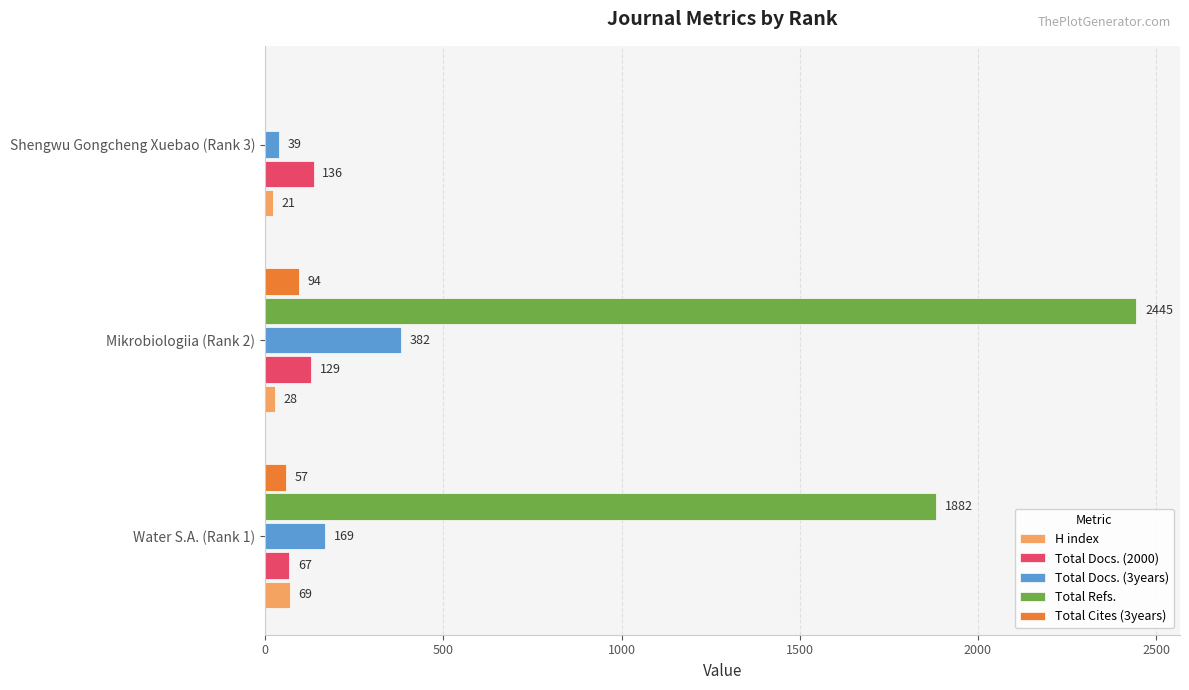

Is the value of Total Cites (3years) at Water S.A. (Rank 1) greater than the value of Total Docs. (2000) at Water S.A. (Rank 1)?

No